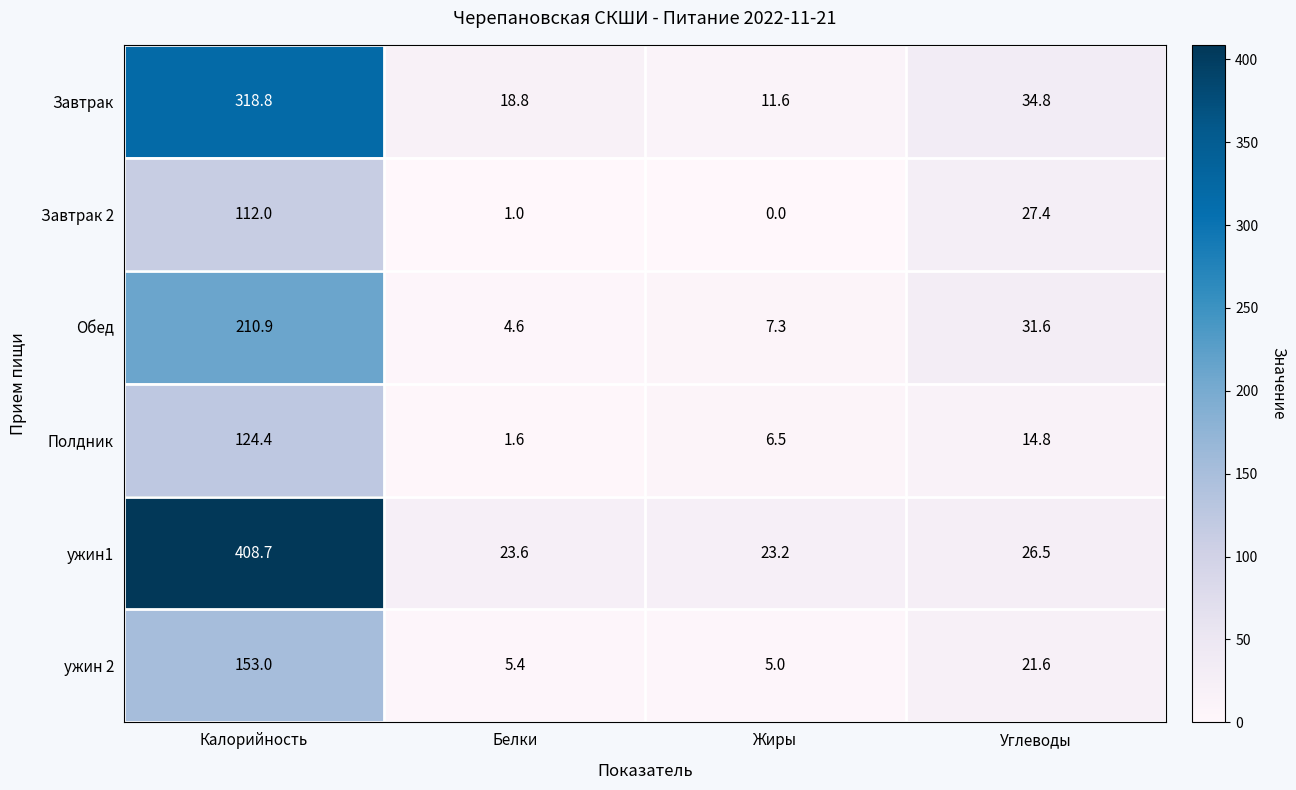

Which series has the widest spread of values?

ужин1